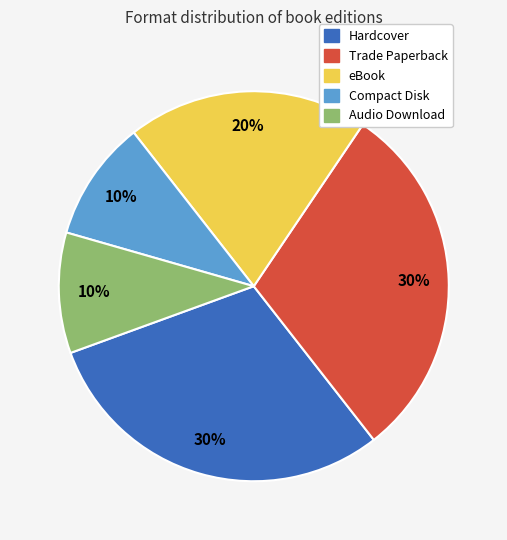

Is the sum of Audio Download and eBook greater than half?

No